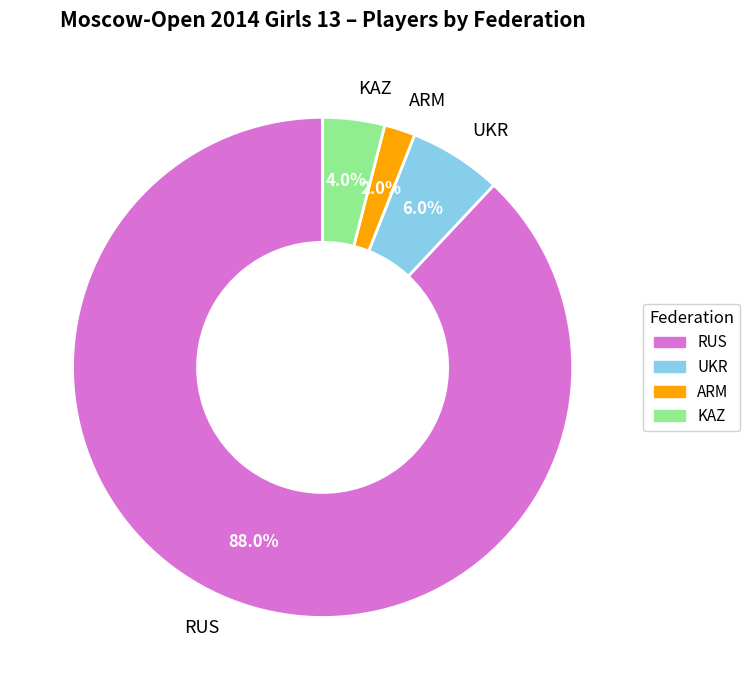

Count the number of slices in the pie.

4